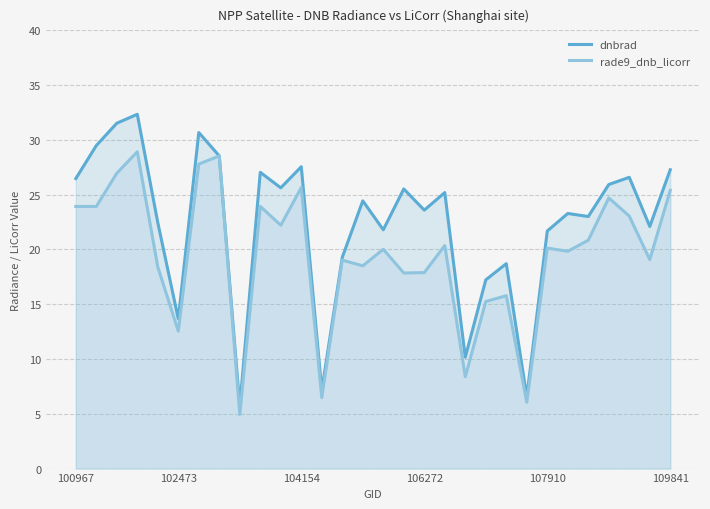

True or false: dnbrad and rade9_dnb_licorr intersect in this chart.

False